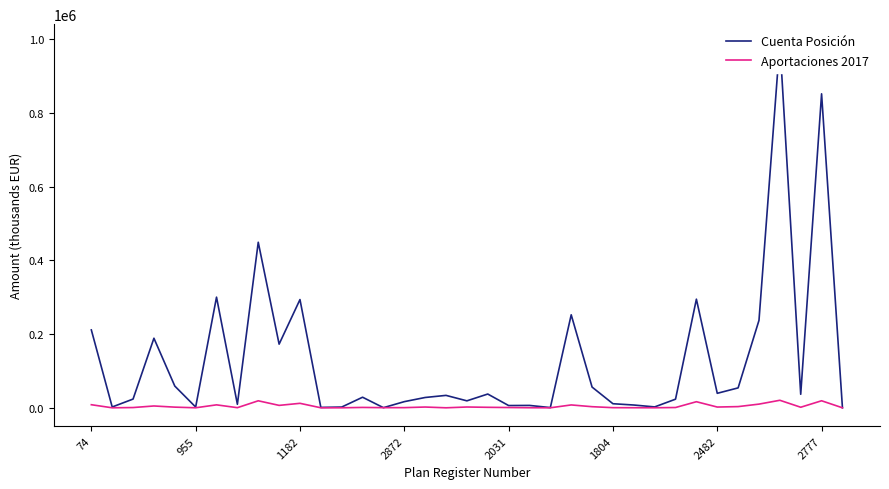

True or false: Cuenta Posición and Aportaciones 2017 cross at least once.

True